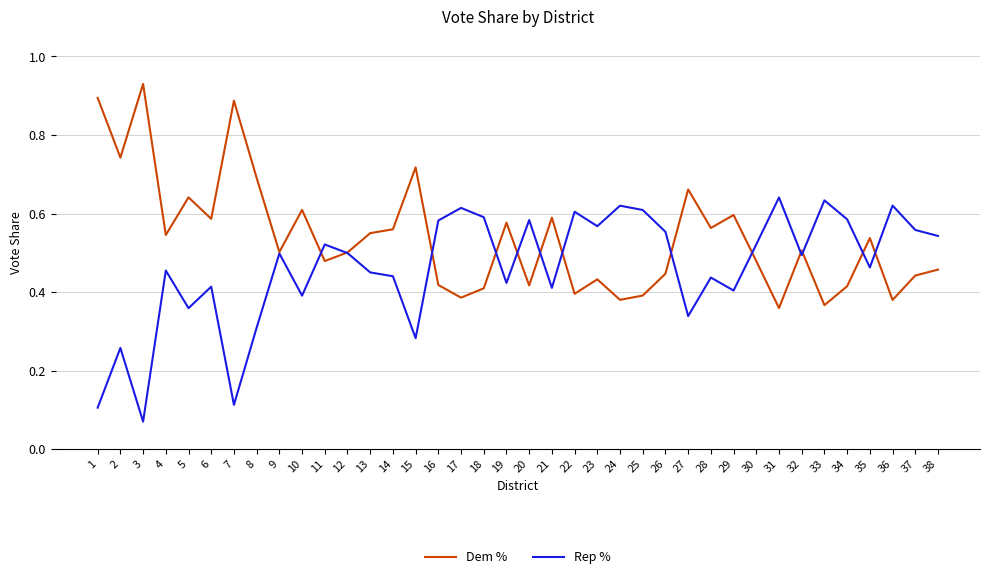

At which category does Rep % reach its first local peak?

2